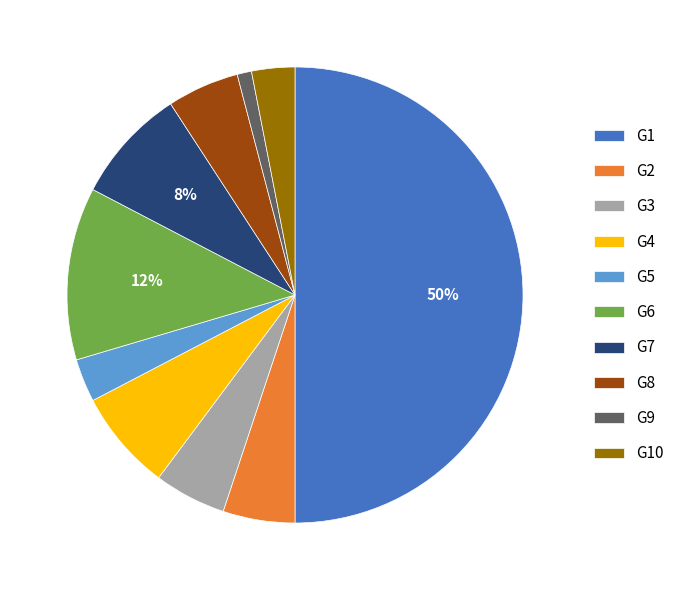

Which slice is the smallest?

G9